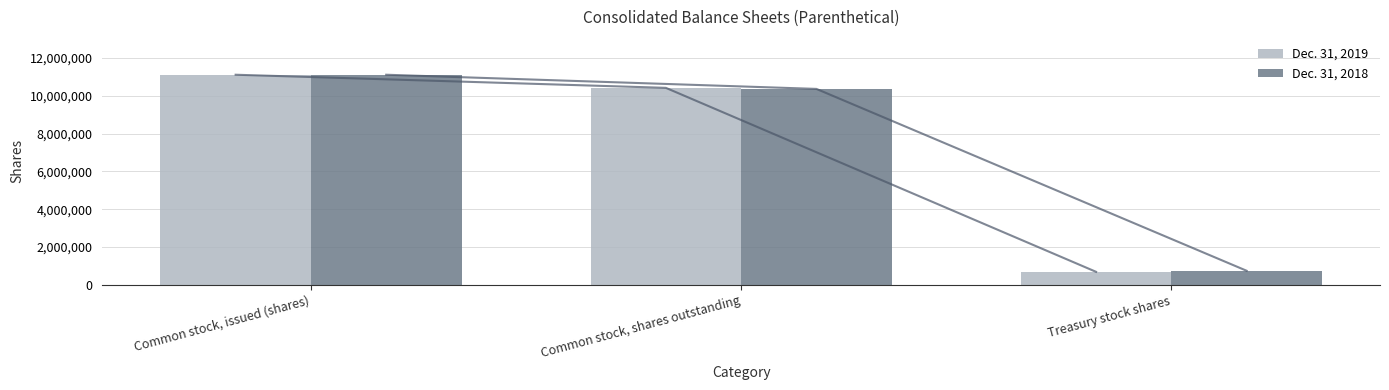

Is it true that Dec. 31, 2018 equals 10366007 at Common stock, shares outstanding?

True